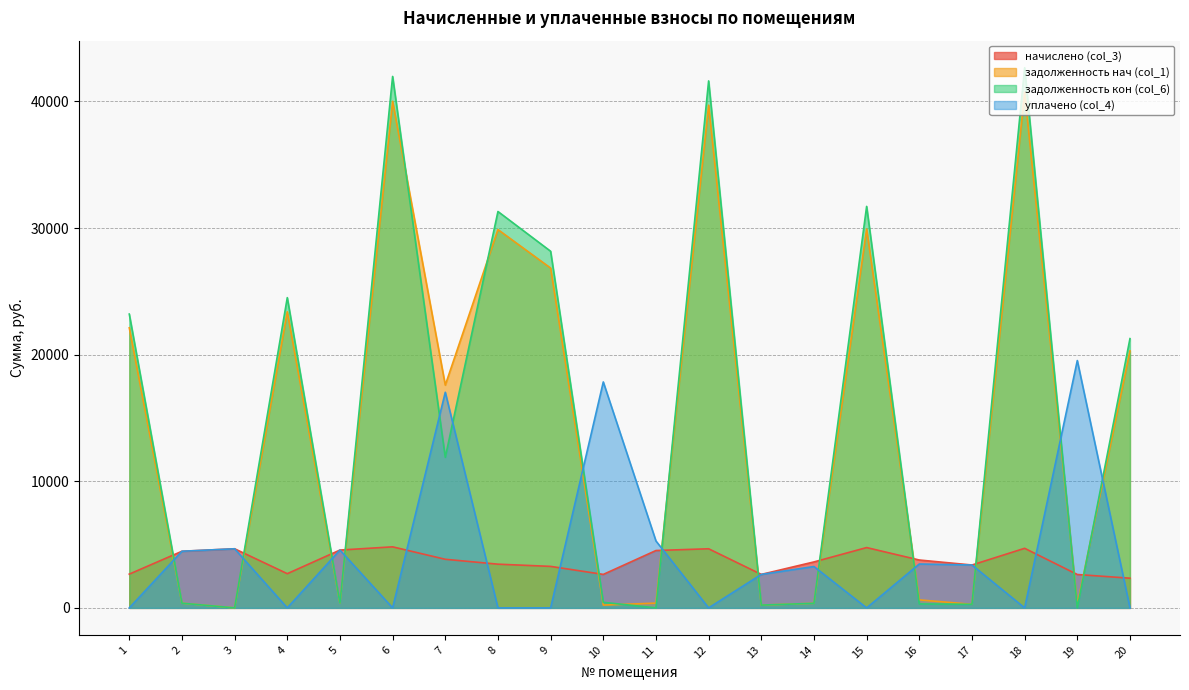

Reading right to left, what are all the values shown in this chart?

начислено (col_3): 2345.4	2636.8	4705.4	3387.1	3780.4	4763.8	3629.9	2644.1	4669.1	4530.6	2644.1	3277.8	3452.6	3838.7	4822.0	4567.1	2702.4	4669.1	4472.4	2665.9
задолженность нач (col_1): 20296.4	254.9	40719.4	282.3	632.5	29925.1	363.0	220.3	39701.6	377.6	220.3	26838.6	29878.1	17594.3	40007.7	380.6	23385.8	0.0	372.7	22118.3
задолженность кон (col_6): 21265.9	0.0	42664.5	282.3	315.0	31709.5	363.0	220.3	41620.1	0.0	440.7	28165.7	31305.3	11894.8	41972.9	380.6	24502.9	0.0	372.7	23204.9
уплачено (col_4): 0.0	19536.2	0.0	3387.1	3465.3	0.0	3266.9	2644.1	0.0	5285.7	17844.6	0.0	0.0	17029.1	0.0	4567.1	0.0	4669.1	4472.4	0.0